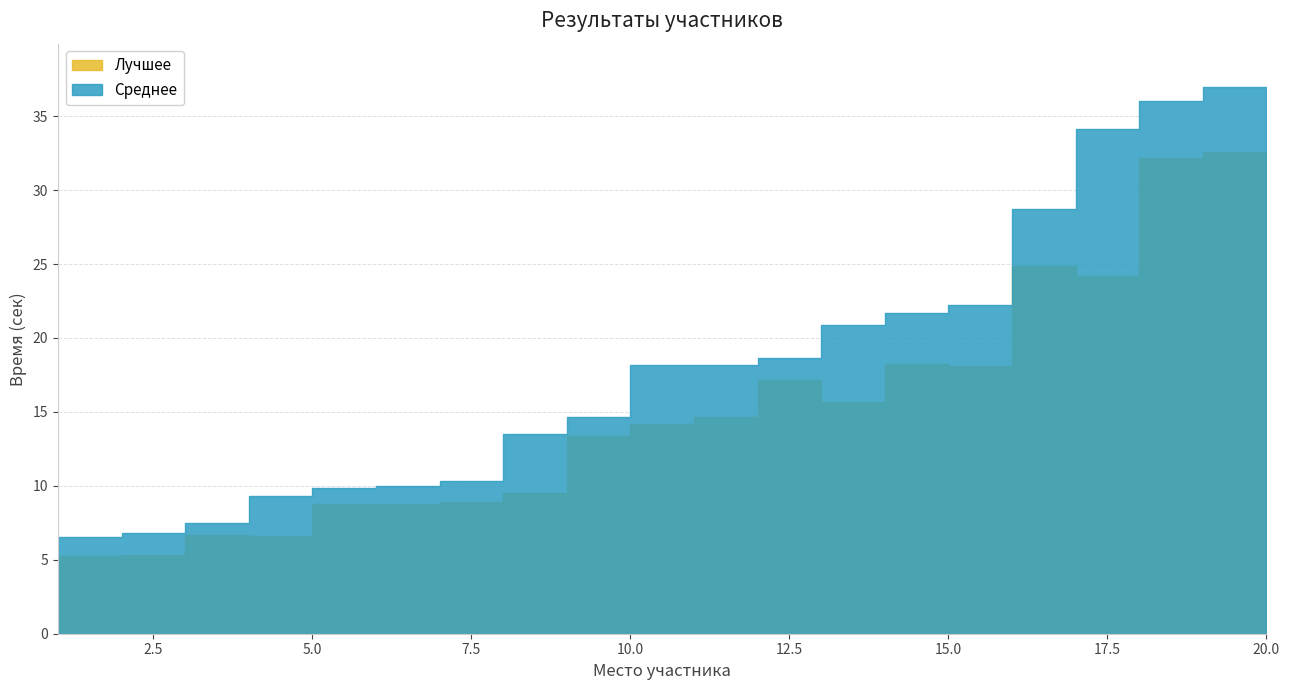

At which category does Среднее reach its first local peak?

19